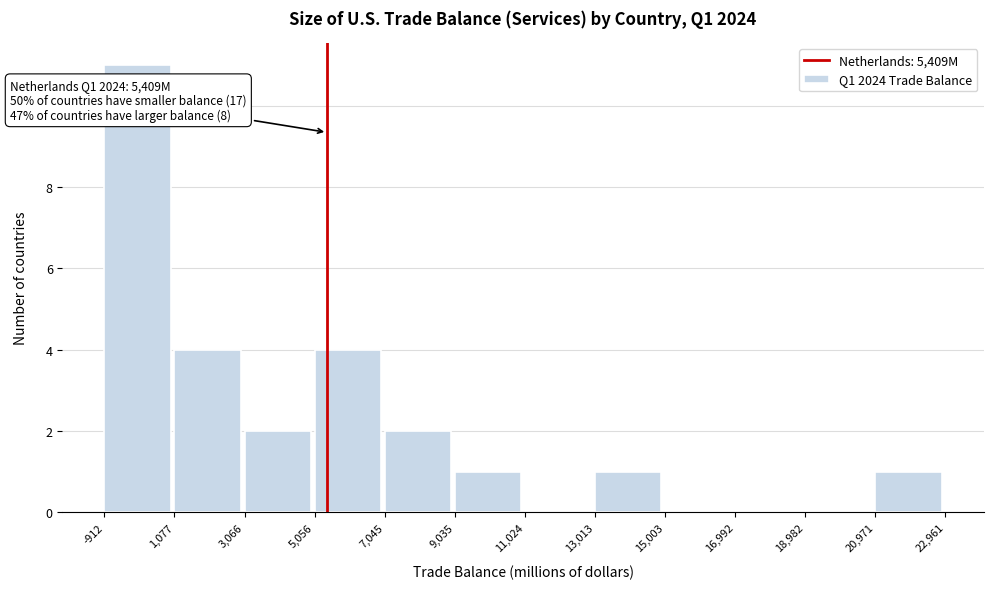

Over which range of the x-axis is the bar tallest?

-912 to 1,077